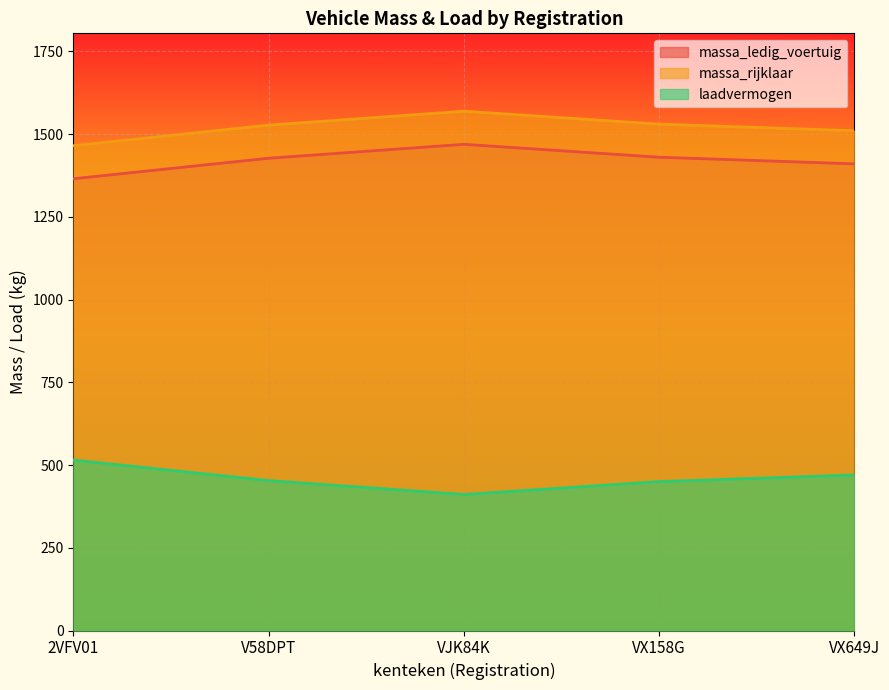

True or false: laadvermogen has more than 2 points higher than both neighbors.

False